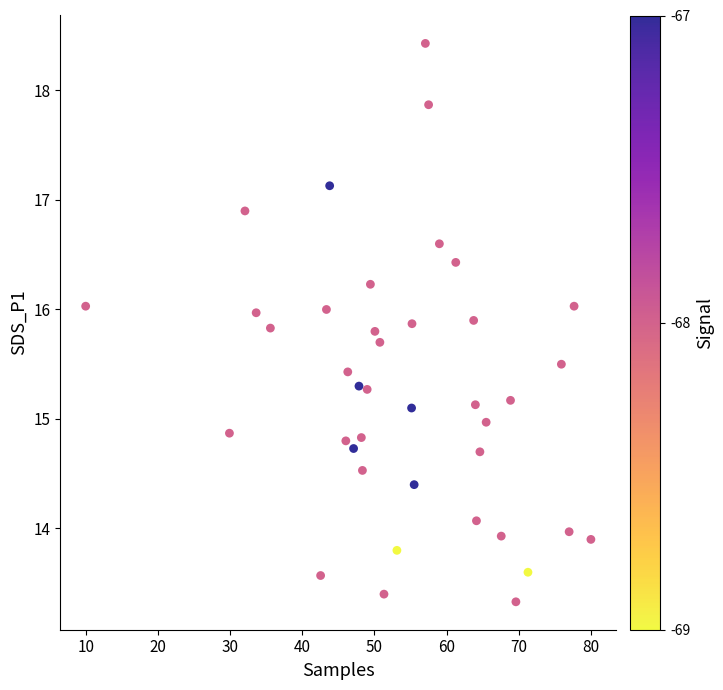

What is the range of Y values (max minus min)?

5.1